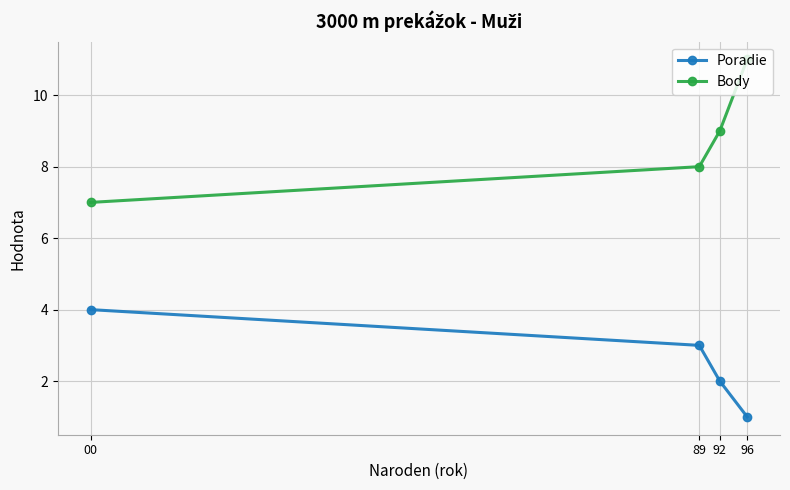

How many data points in Poradie are less than 3?

2